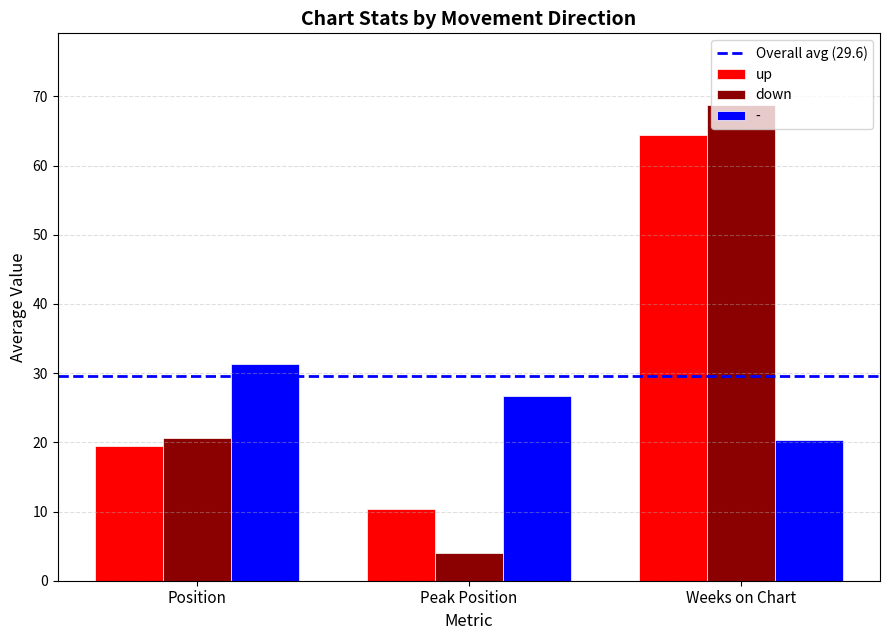

What is the total value across all series at Peak Position?

41.1